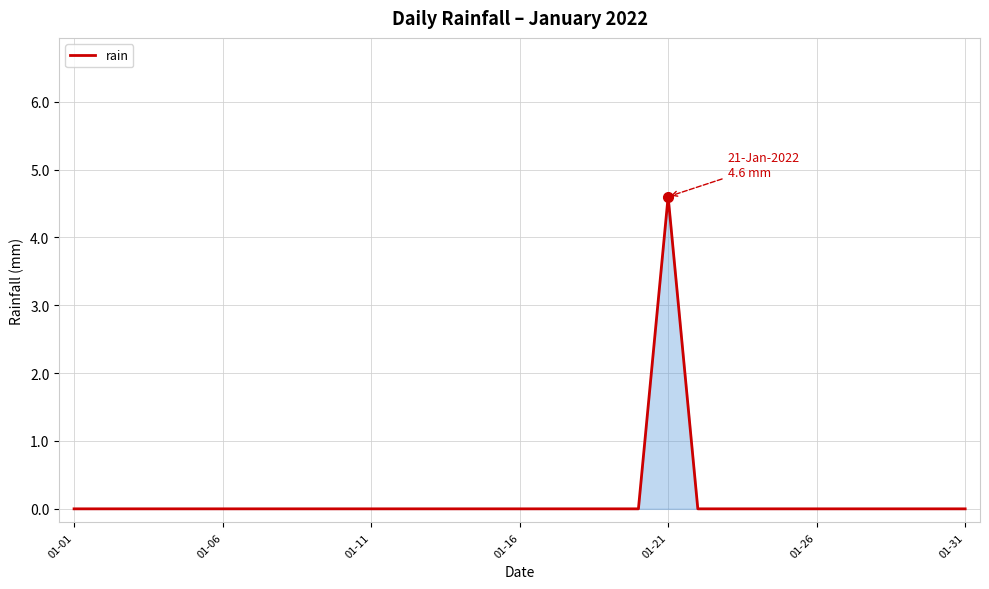

Does the chart have visible grid lines?

Yes